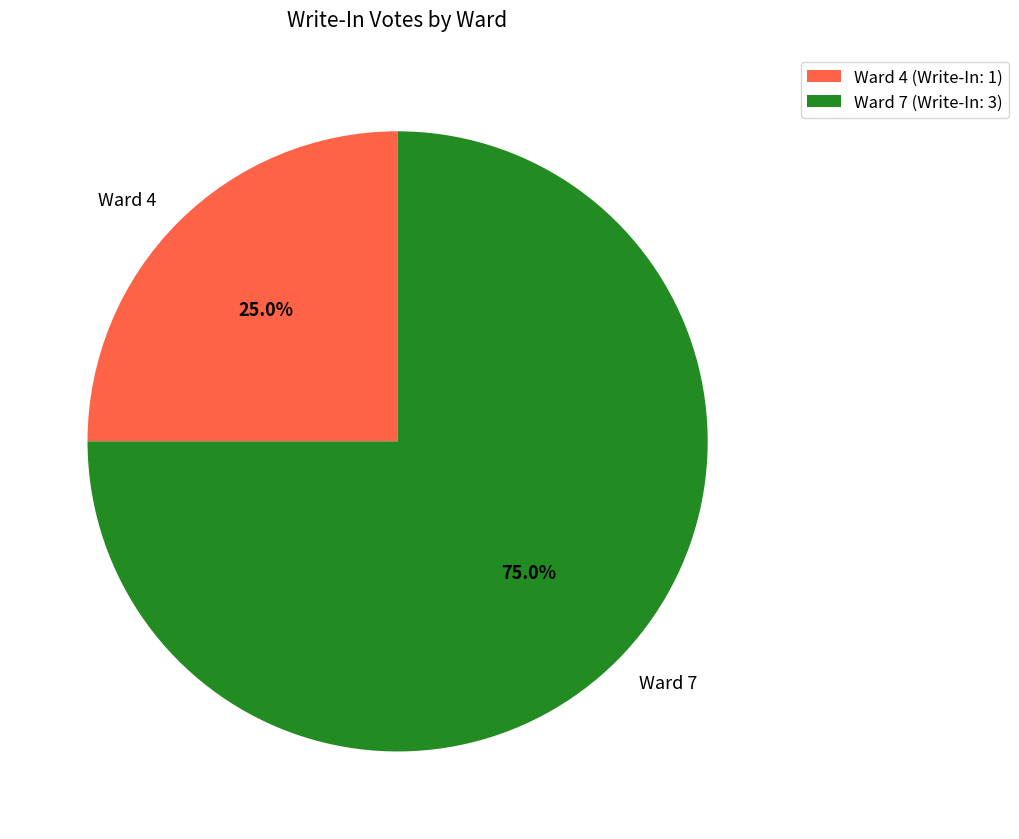

To the nearest percent, what percentage of the pie is Ward 7?

75%